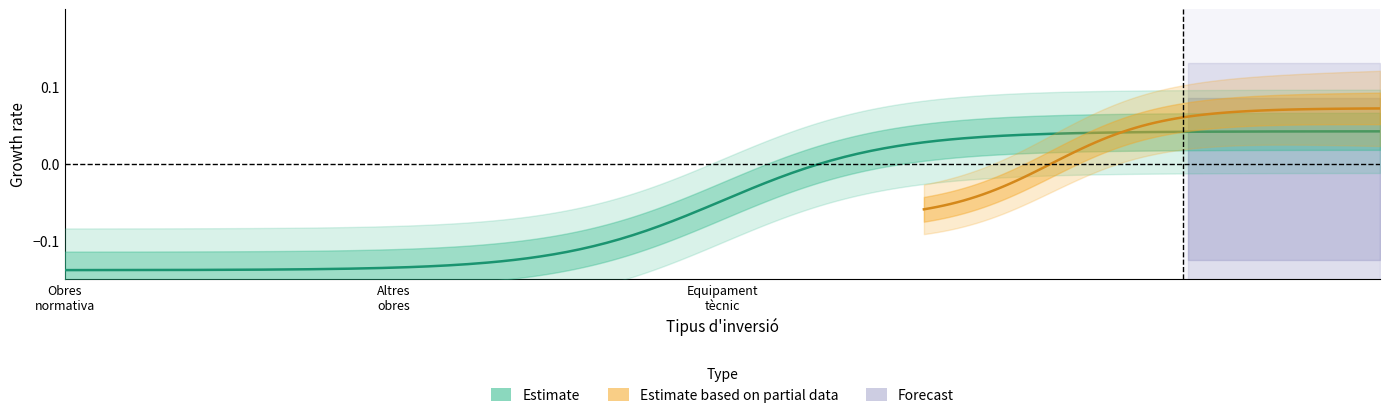

What position from the left is Equipament tècnic?

3